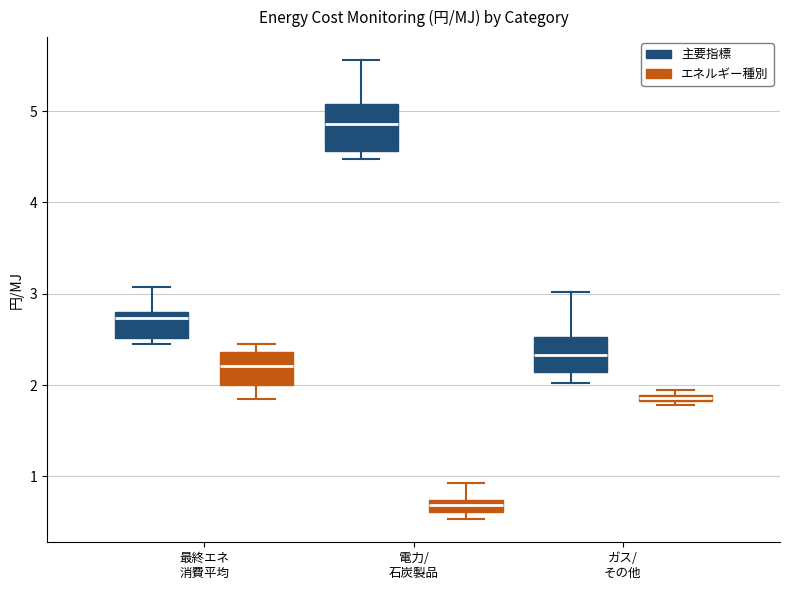

Which box is the tallest, from its lower edge to its upper edge?

電力/ 石炭製品 (主要指標)